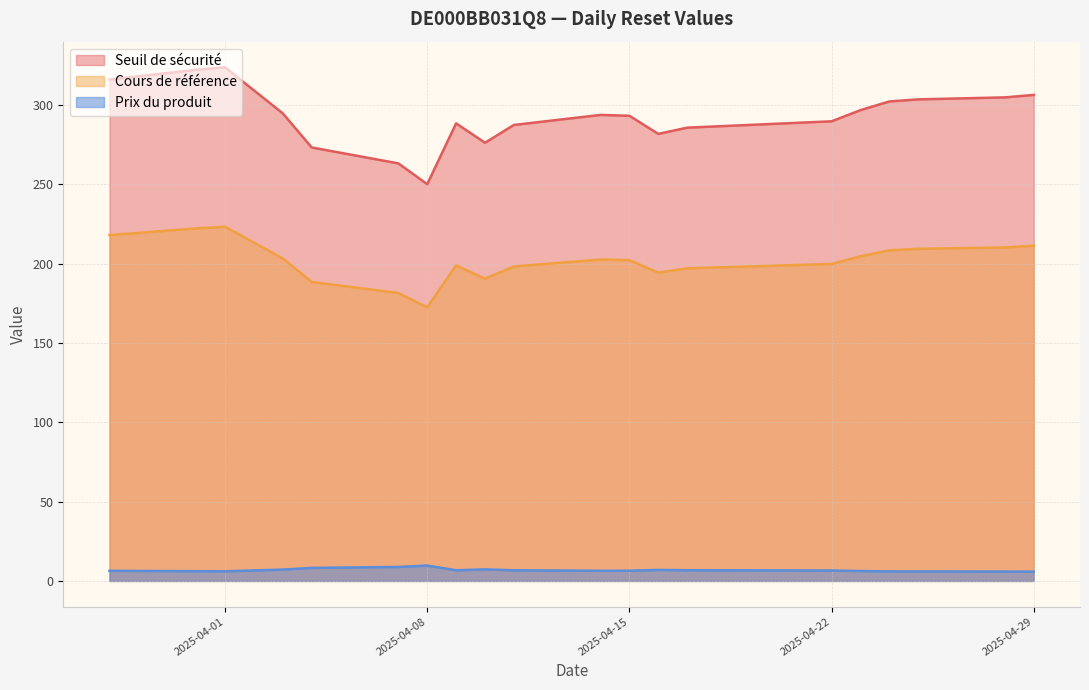

Rank the series by their average value, from highest to lowest.

Seuil de sécurité, Cours de référence, Prix du produit